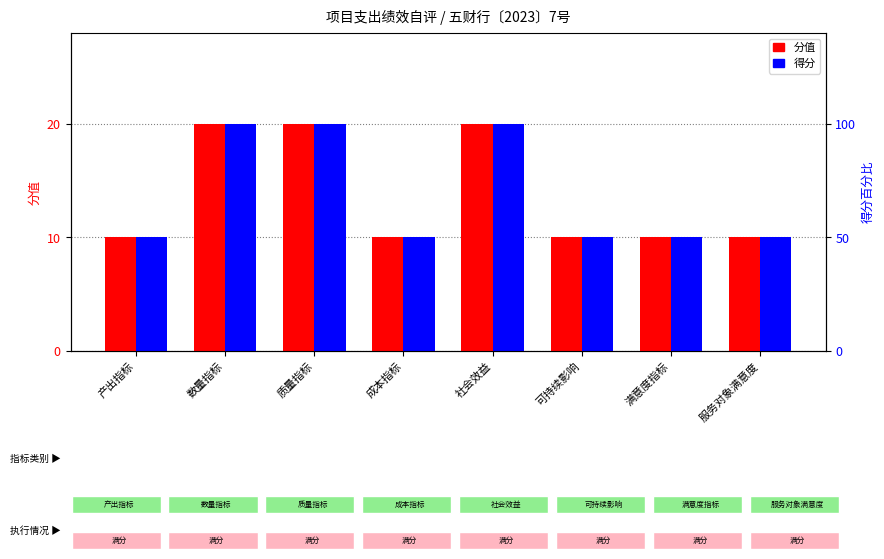

What position from the left is 数量指标?

2